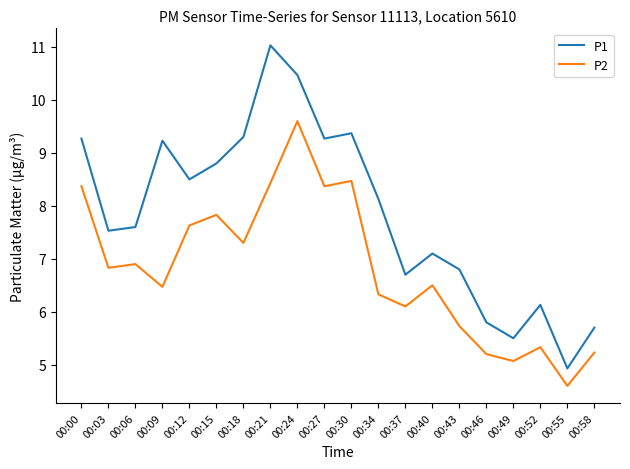

Is the value of P2 at 00:18 greater than the value of P1 at 00:52?

Yes